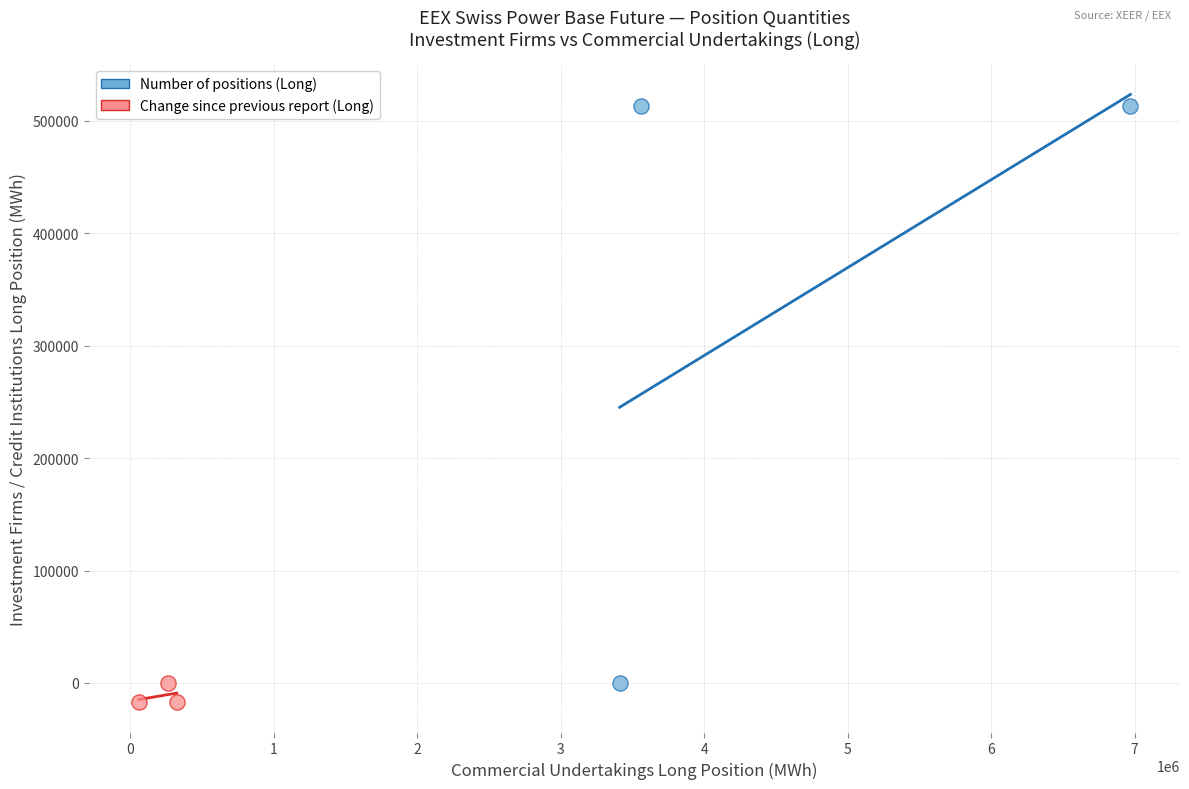

Which series has the widest spread of Y values?

Number of positions (Long)